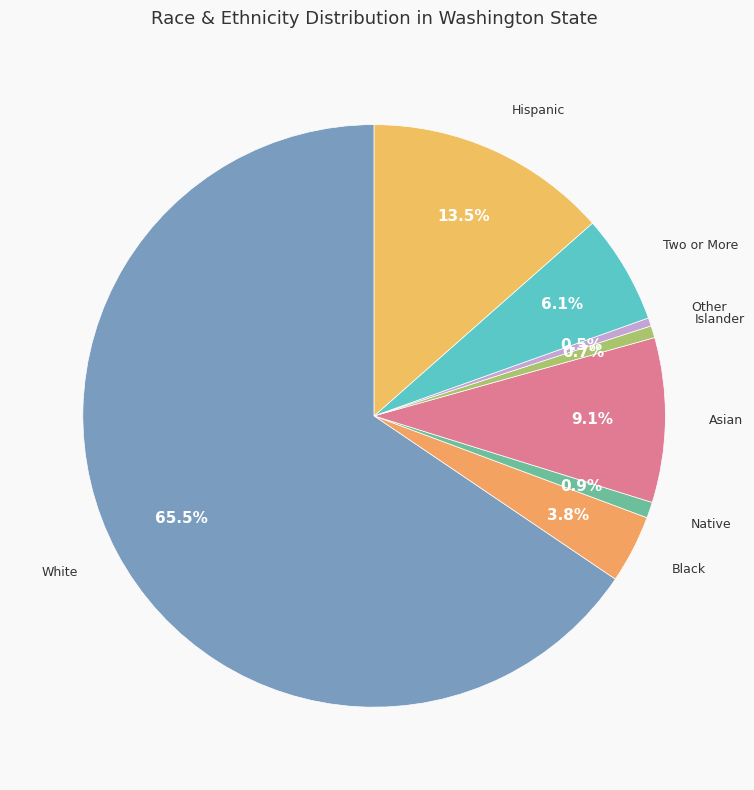

Which slice is the smallest?

Other